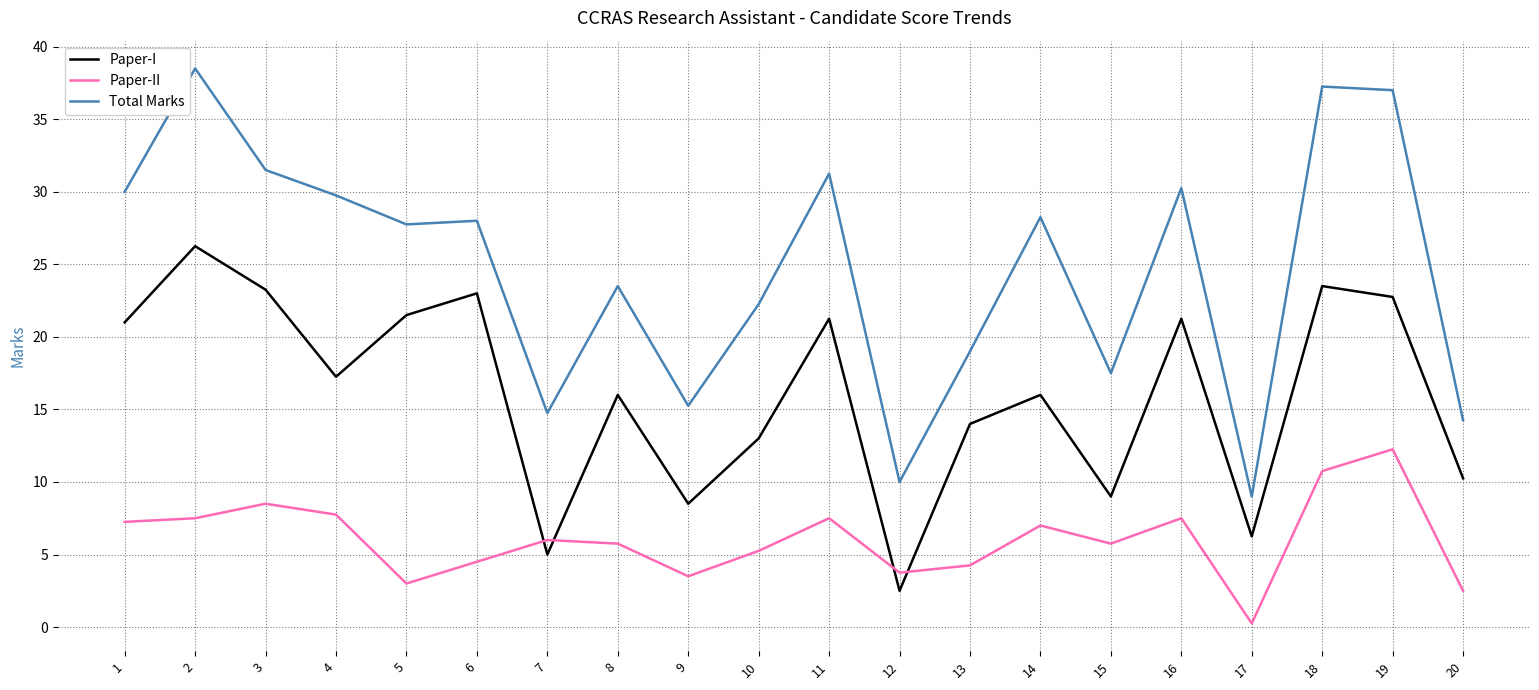

Rank the series by their maximum value, from highest to lowest.

Total Marks, Paper-I, Paper-II